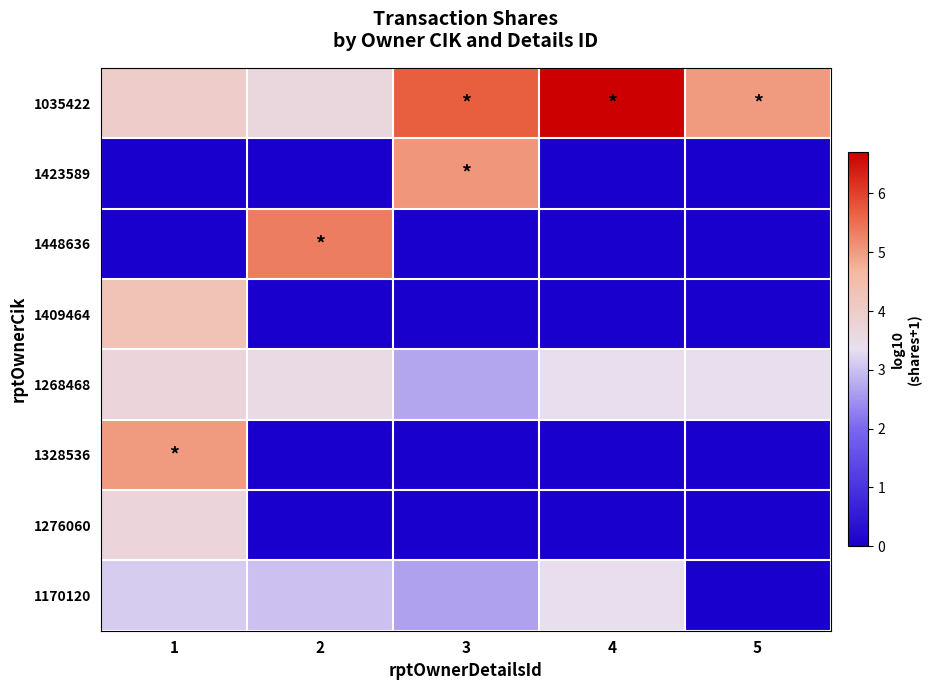

Rank the series by their maximum value, from highest to lowest.

1035422, 1448636, 1423589, 1328536, 1409464, 1268468, 1276060, 1170120